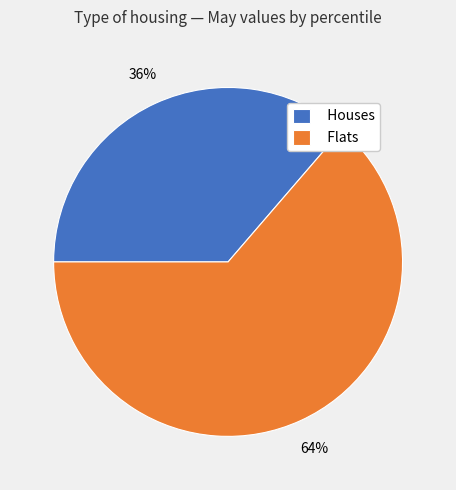

Which slice represents more than half of the pie?

Flats